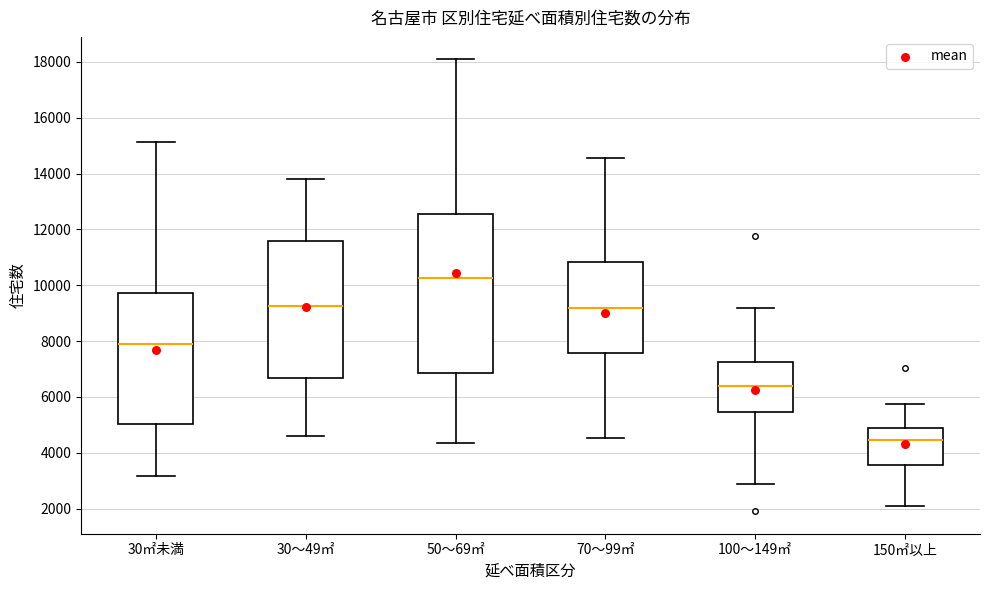

Reading left to right, read every box against the y-axis: the position of its median line, the range the box covers, and the ends of its whiskers. The values are not printed on the chart, so give them approximately, as read against the axis.

30㎡未満: median 7800, box 5000 to 9800, whiskers 3200 to 15200
30～49㎡: median 9200, box 6600 to 11600, whiskers 4600 to 13800
50～69㎡: median 10200, box 6800 to 12600, whiskers 4400 to 18000
70～99㎡: median 9200, box 7600 to 10800, whiskers 4600 to 14600
100～149㎡: median 6400, box 5400 to 7200, whiskers 2800 to 9200
150㎡以上: median 4400, box 3600 to 4800, whiskers 2200 to 5800